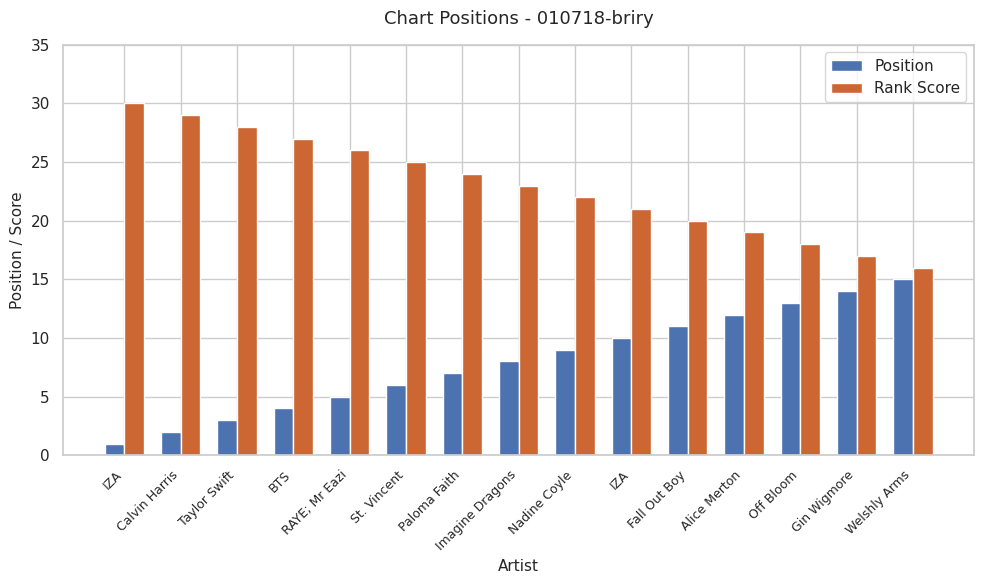

What is the difference between the Rank Score values at Calvin Harris and IZA?

1